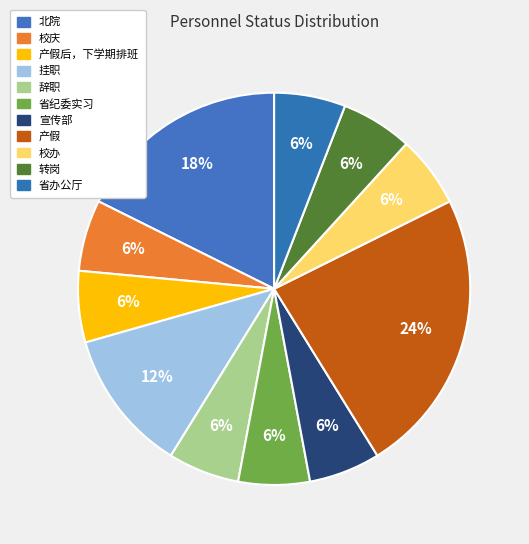

How many segments does this pie chart have?

11